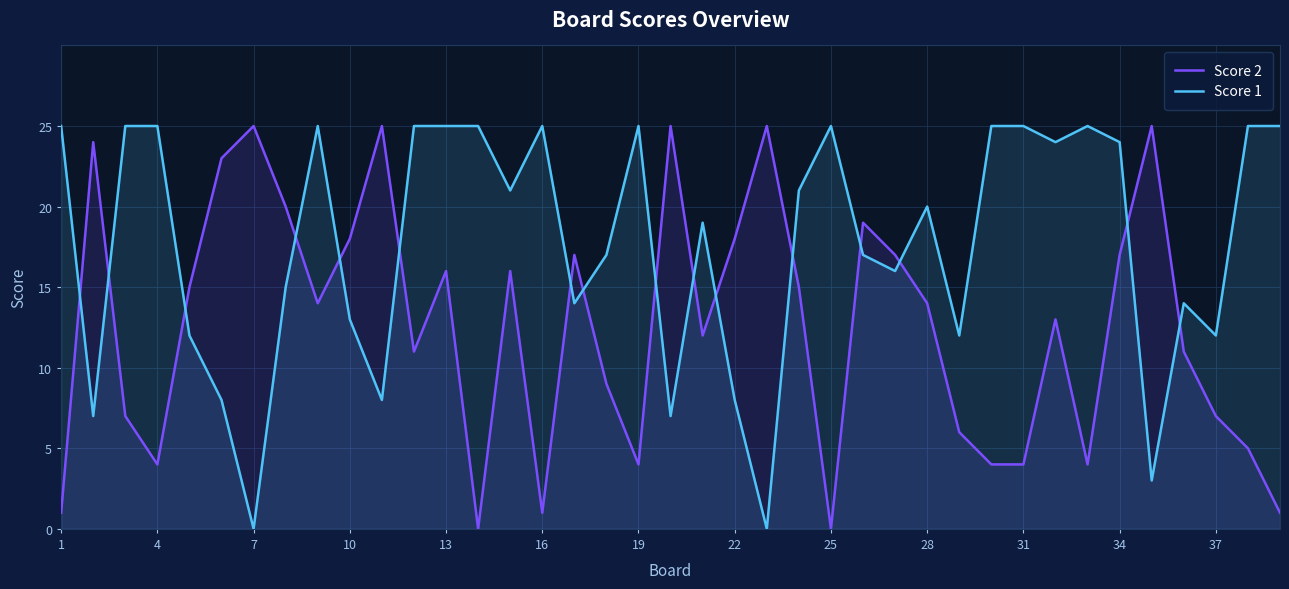

After their last crossing, which series has the higher values: Score 1 or Score 2?

Score 1